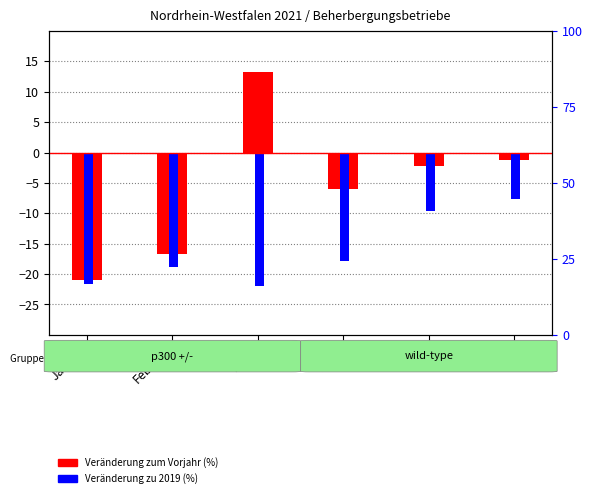

What is the average value of the Veränderung zum Vorjahr (%) series?

-5.6